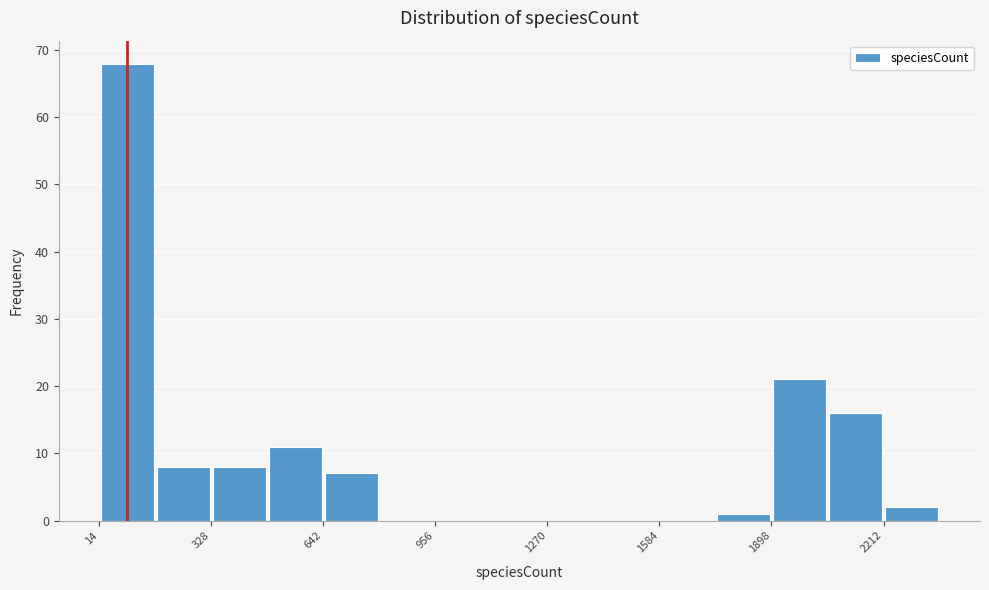

Read against the x-axis, roughly where is the centre of the tallest bar?

100